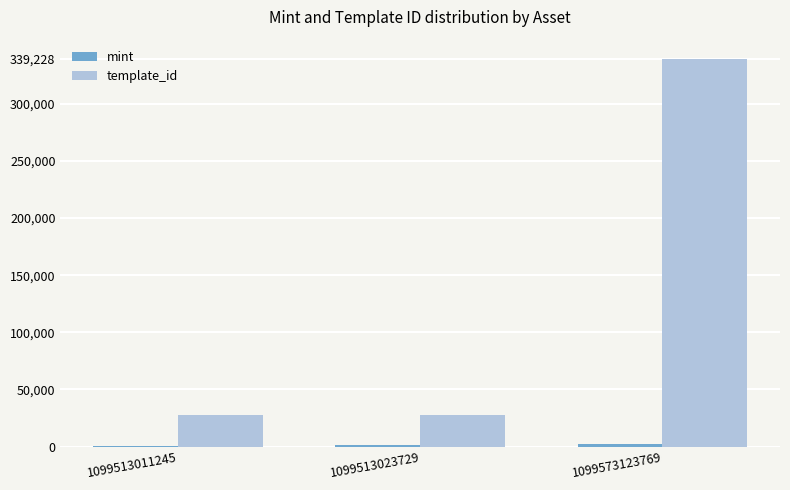

The template_id series shows 109147 at 1099573123769. True or false?

False